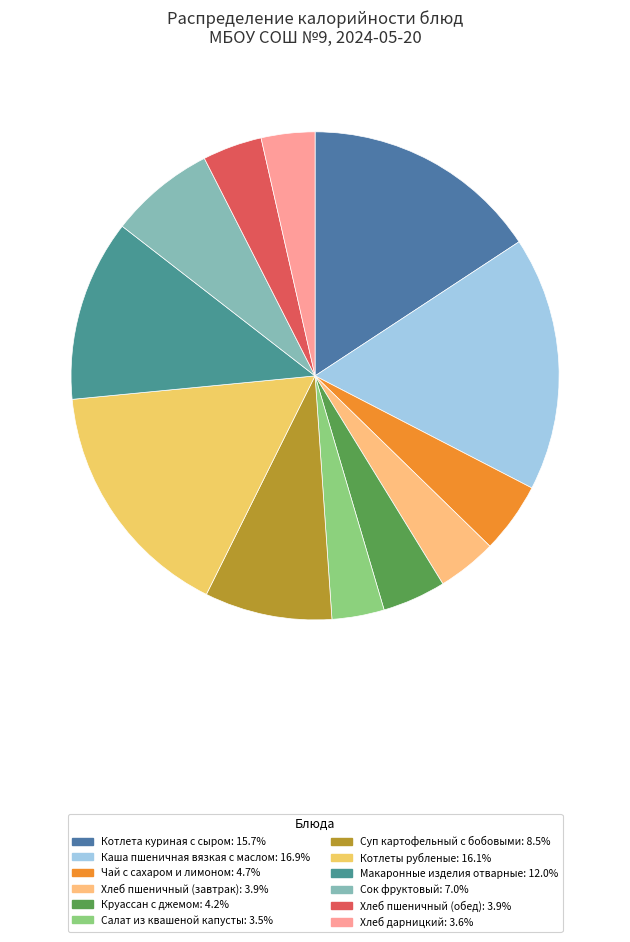

Rank the categories by value from lowest to highest.

Салат из квашеной капусты, Хлеб дарницкий, Хлеб пшеничный (завтрак), Хлеб пшеничный (обед), Круассан с джемом, Чай с сахаром и лимоном, Сок фруктовый, Суп картофельный с бобовыми, Макаронные изделия отварные, Котлета куриная с сыром, Котлеты рубленые, Каша пшеничная вязкая с маслом